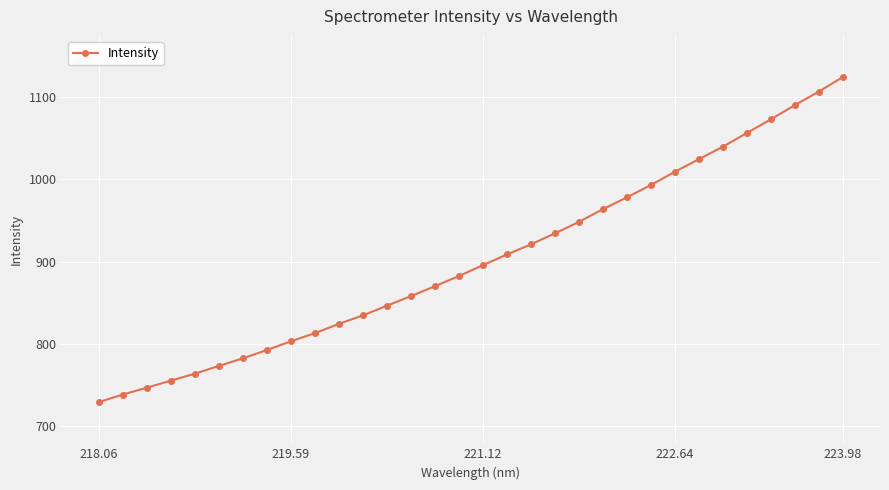

Is this an area chart (filled region under the line)?

No